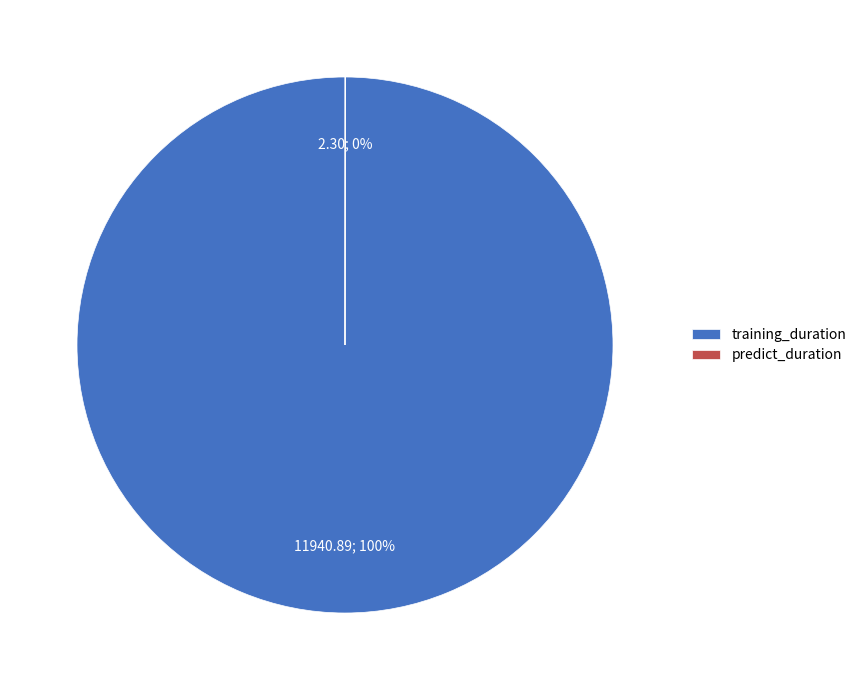

Which category has the biggest portion of the pie?

training_duration